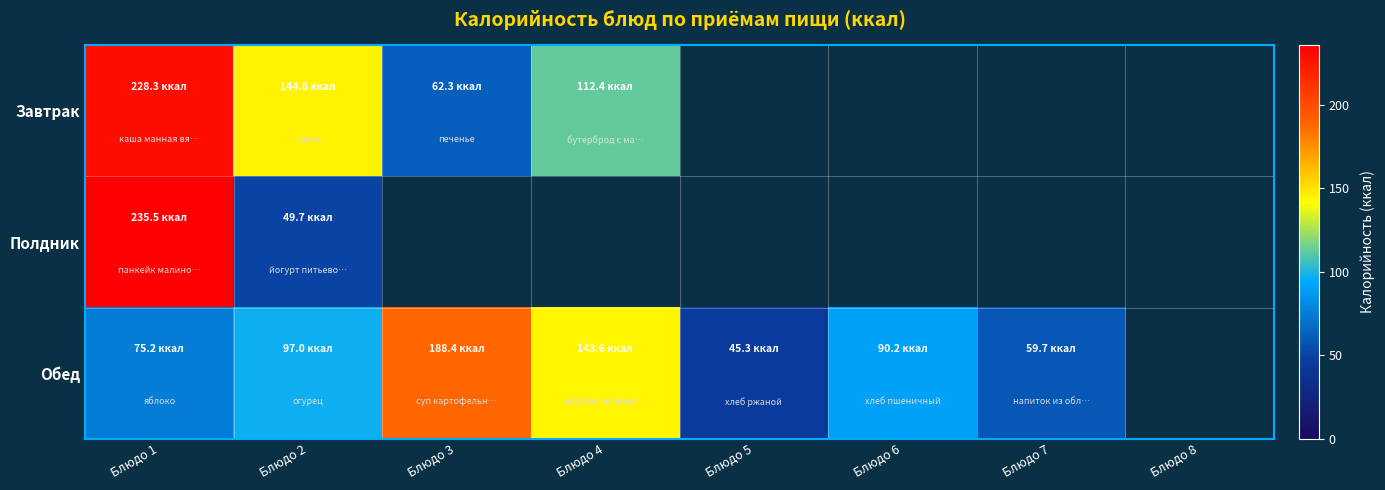

Reading right to left, what are all the values shown in this chart?

Завтрак: Блюдо 8=0.0	Блюдо 7=0.0	Блюдо 6=0.0	Блюдо 5=0.0	Блюдо 4=112.4	Блюдо 3=62.3	Блюдо 2=144.8	Блюдо 1=228.3
Полдник: Блюдо 8=0.0	Блюдо 7=0.0	Блюдо 6=0.0	Блюдо 5=0.0	Блюдо 4=0.0	Блюдо 3=0.0	Блюдо 2=49.7	Блюдо 1=235.5
Обед: Блюдо 8=0.0	Блюдо 7=59.7	Блюдо 6=90.2	Блюдо 5=45.3	Блюдо 4=143.6	Блюдо 3=188.4	Блюдо 2=97.0	Блюдо 1=75.2